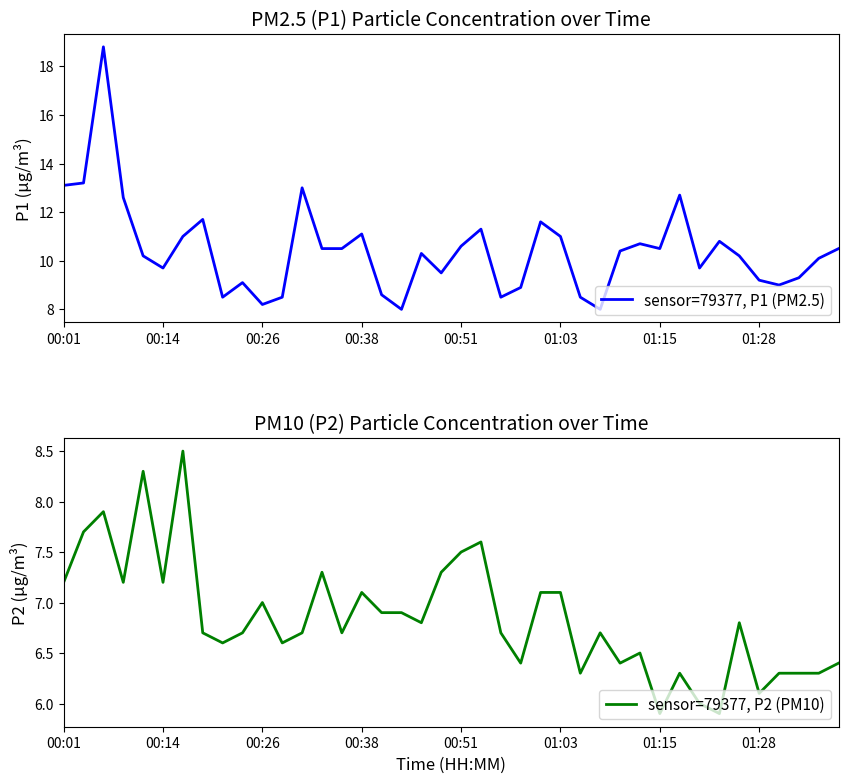

The value of sensor=79377, P1 (PM2.5) at 00:38 is 3.0. True or false?

False